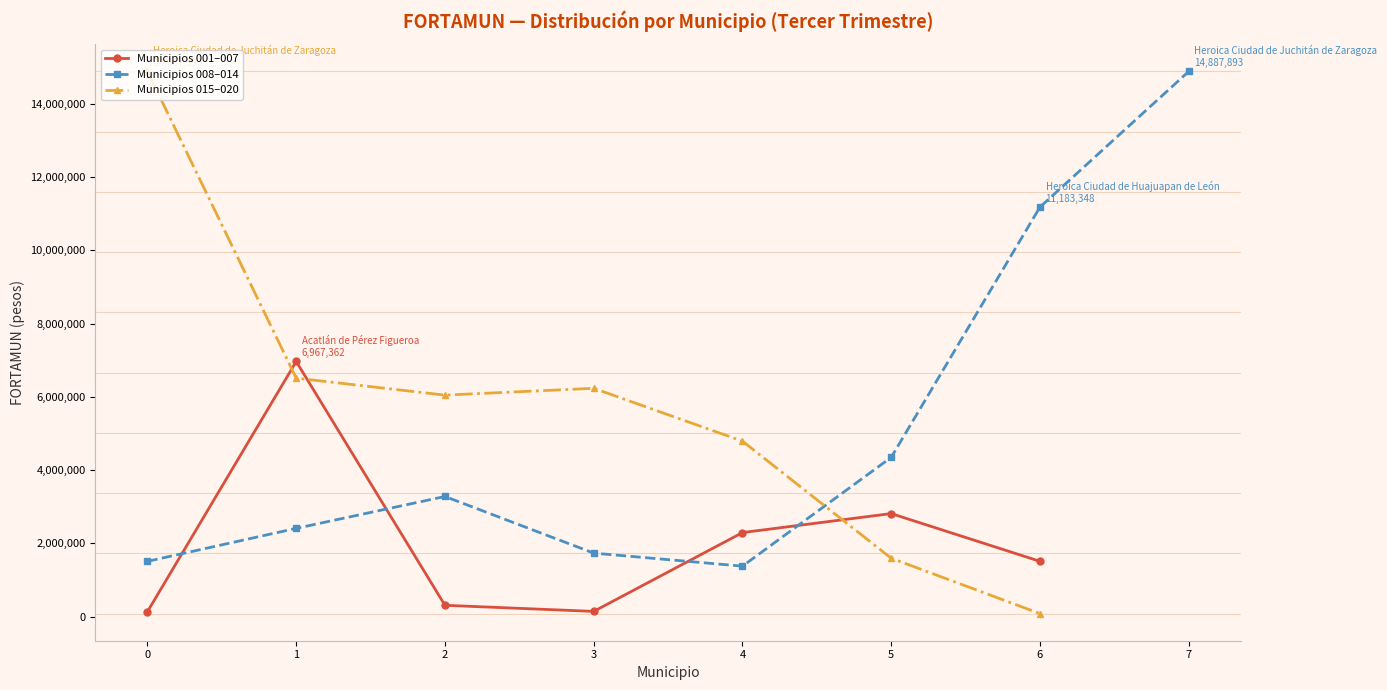

What position from the left is Coicoyán de las Flores?

7